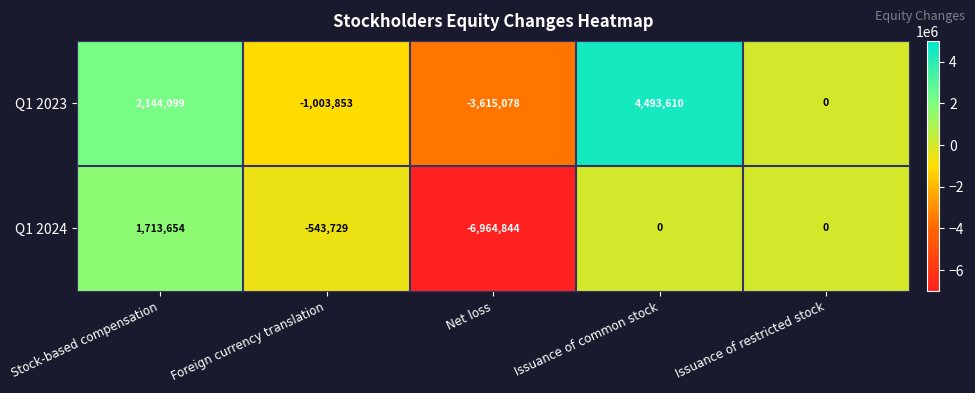

How many values in Q1 2023 are below zero?

2